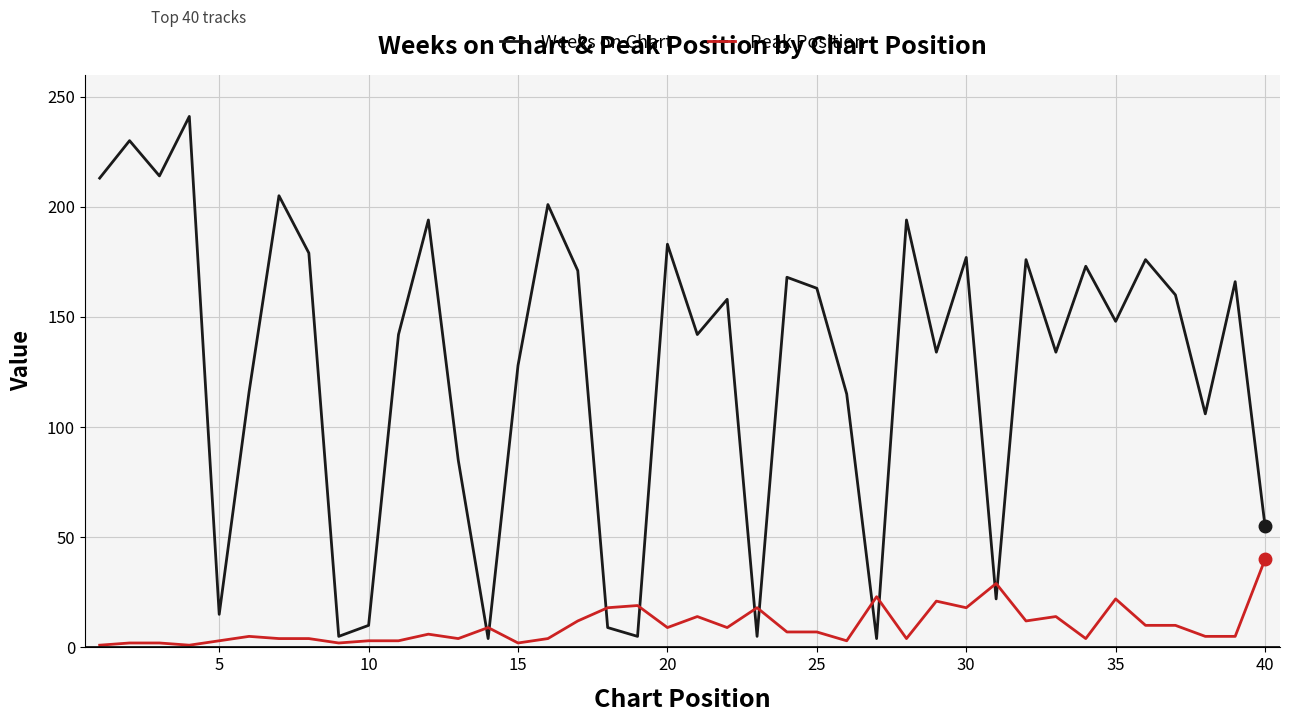

What is the difference between the second highest and second lowest values in the Weeks on Chart series?

226